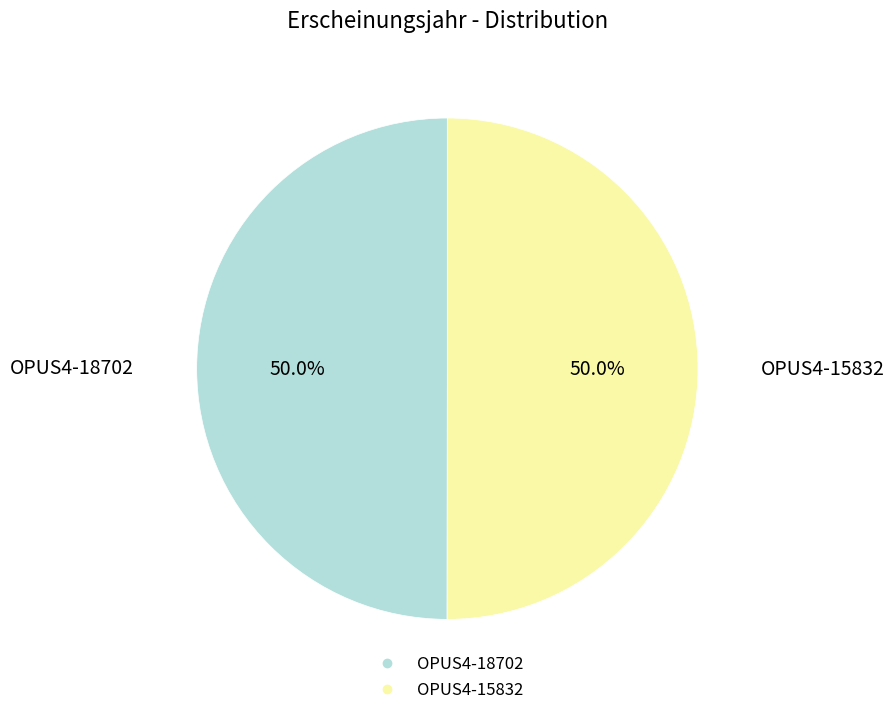

What is the ratio of the value at OPUS4-18702 to the value at OPUS4-15832?

1.0